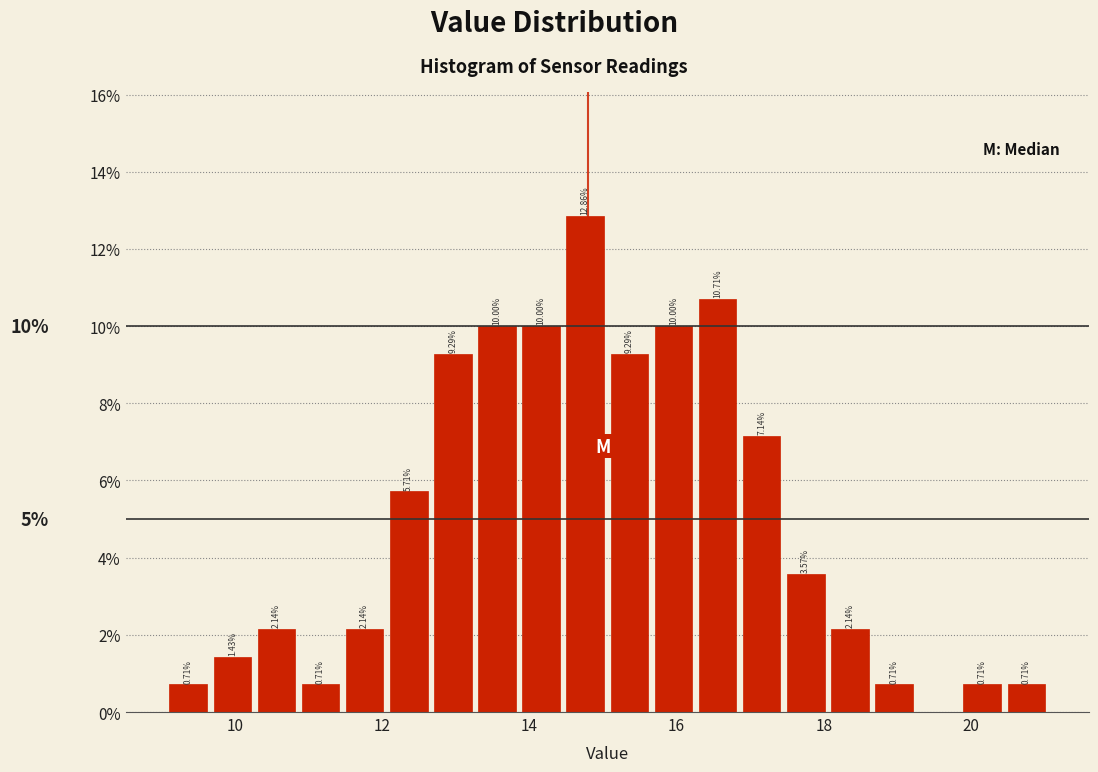

Around what value on the x-axis is the tallest bar? Give the approximate position of its centre, as read against the axis.

14.8